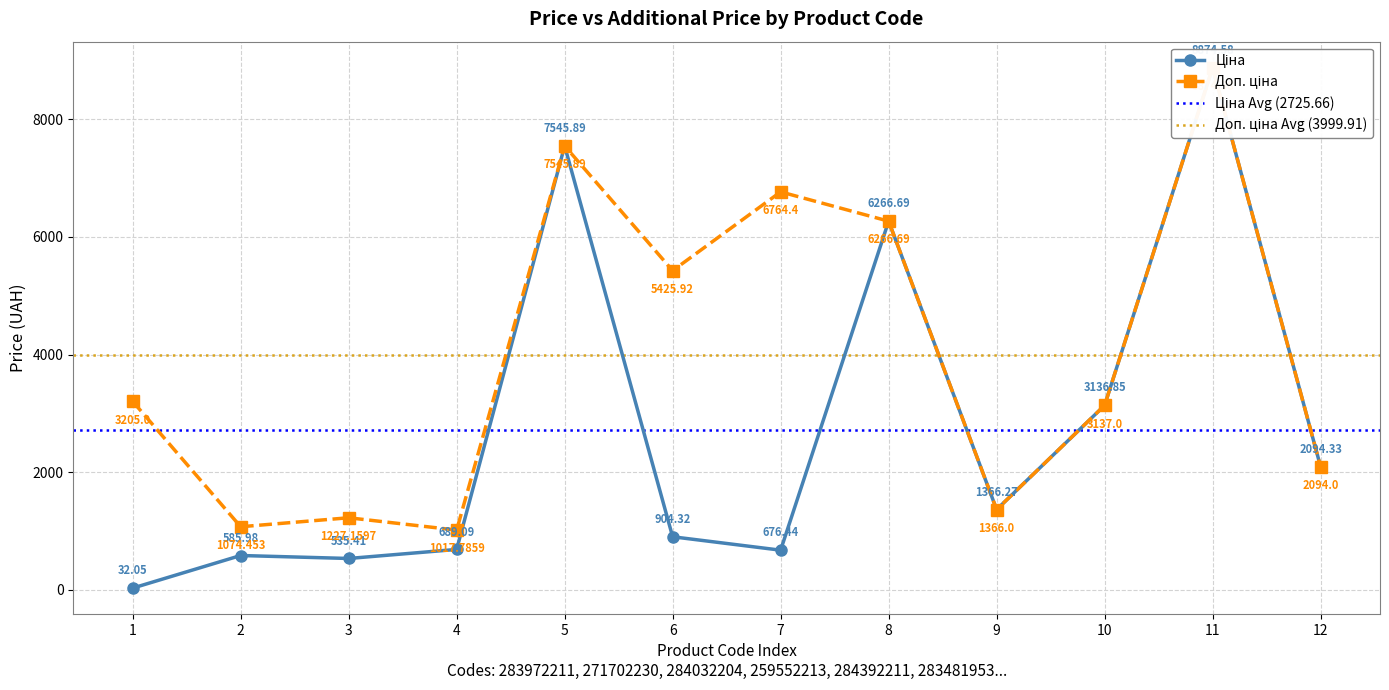

What is the value of the Доп. ціна point at the 1st from the left?

3205.0